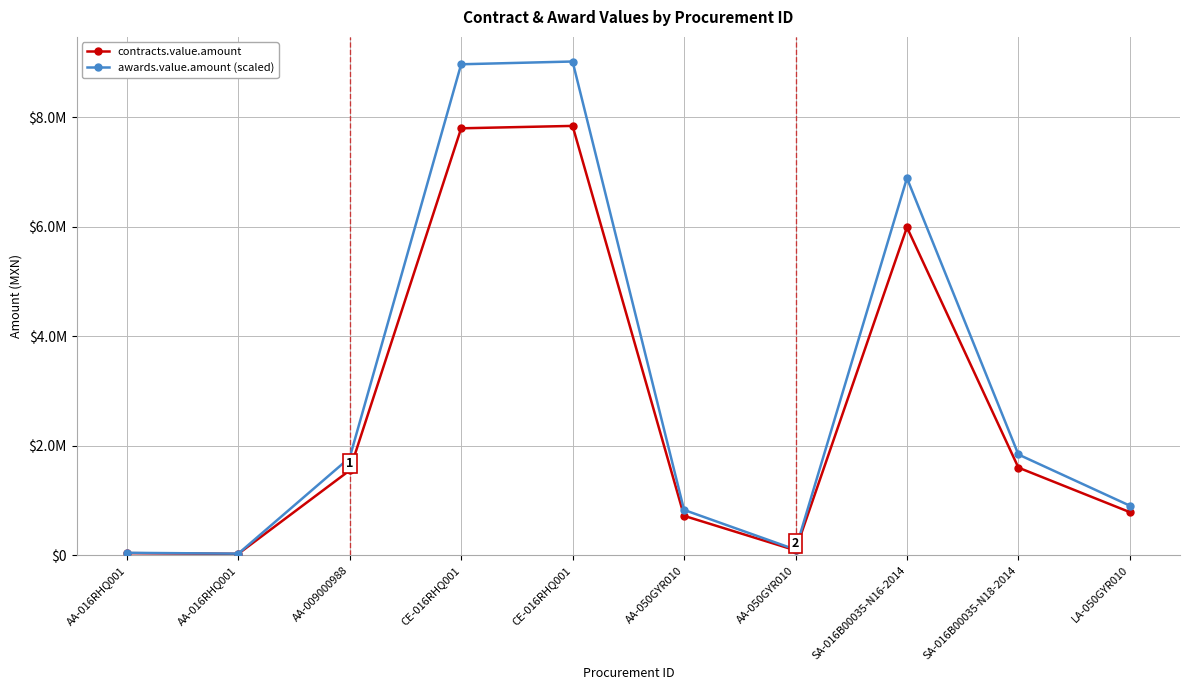

Reading left to right, transcribe all the data shown in this chart.

contracts.value.amount: 37995.9	24778.4	1550000.0	7800000.0	7843965.5	719435.0	88848.0	5991491.4	1600000.0	786685.0
awards.value.amount (scaled): 43695.3	28495.2	1782500.0	8970000.0	9020560.3	827350.2	102175.2	6890215.1	1840000.0	904687.7